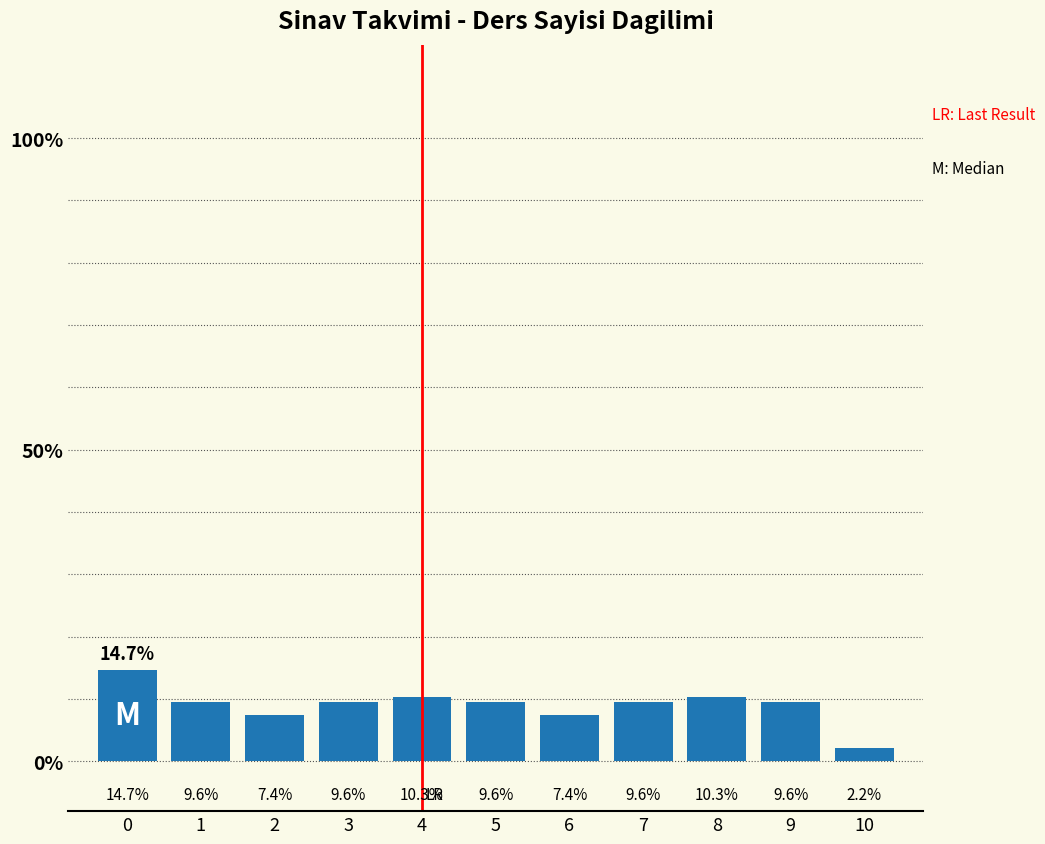

Reading right to left, list all the values displayed in this chart.

2.2	9.6	10.3	9.6	7.4	9.6	10.3	9.6	7.4	9.6	14.7